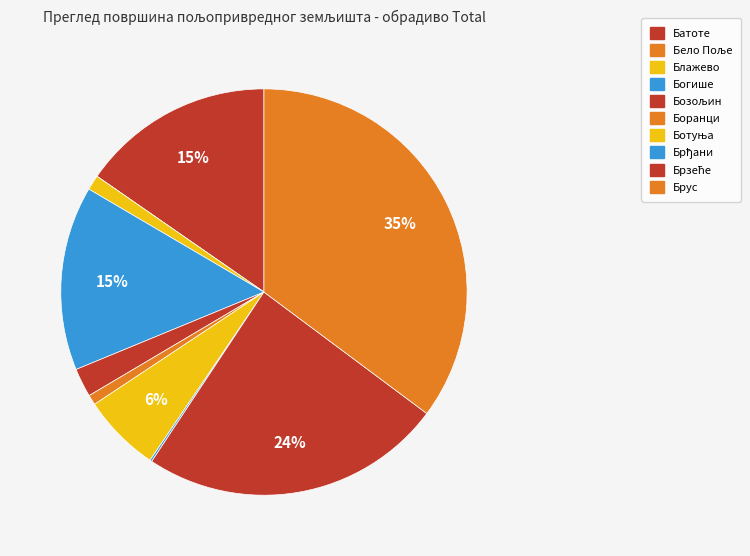

The Бело Поље slice represents 0% of the pie. True or false?

True